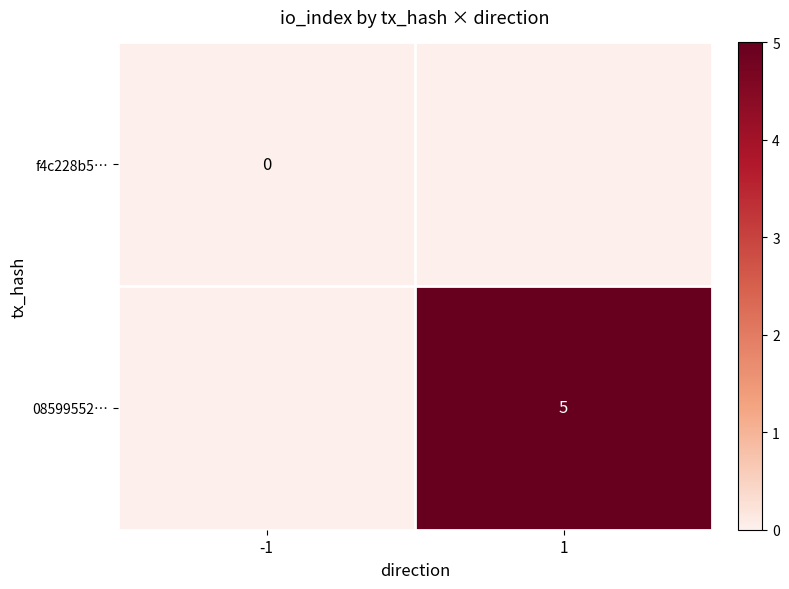

The 08599552… series shows 5 at 1. True or false?

True